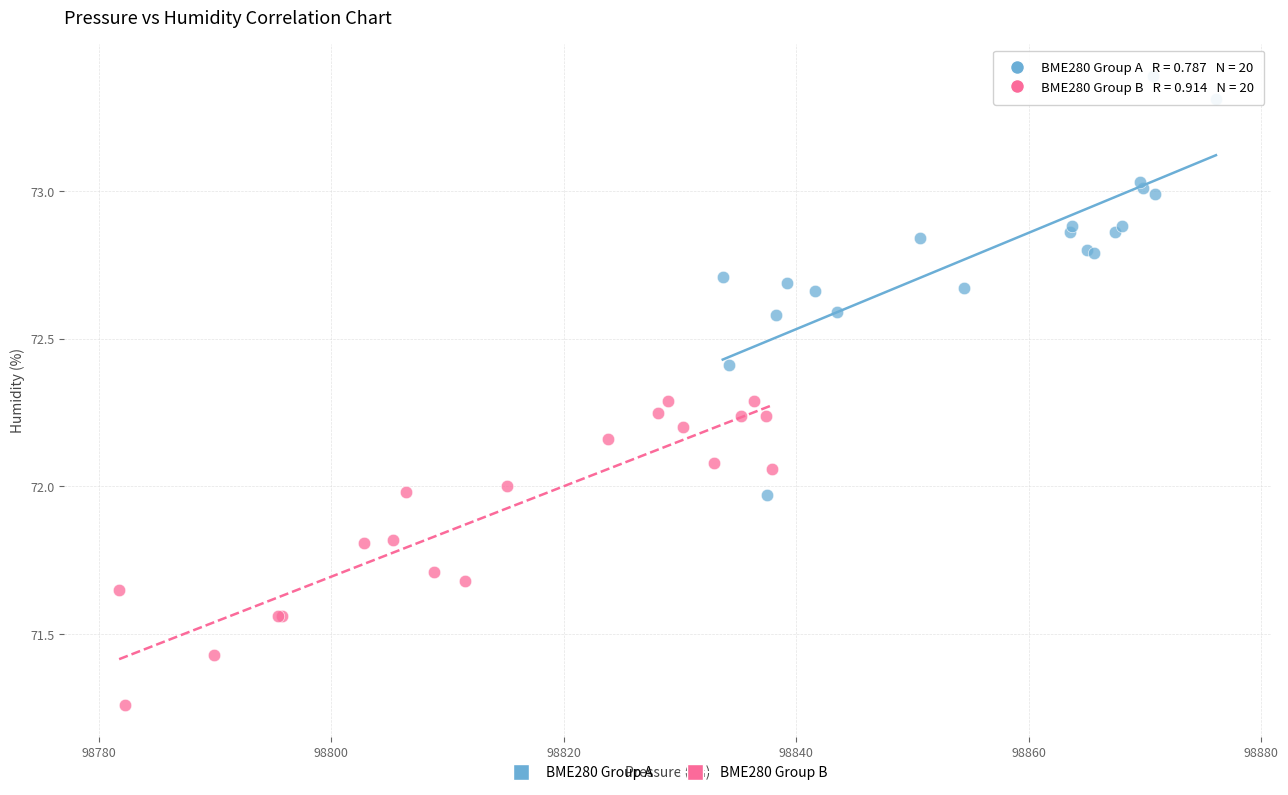

Which series contains the highest Y value?

BME280 Group A